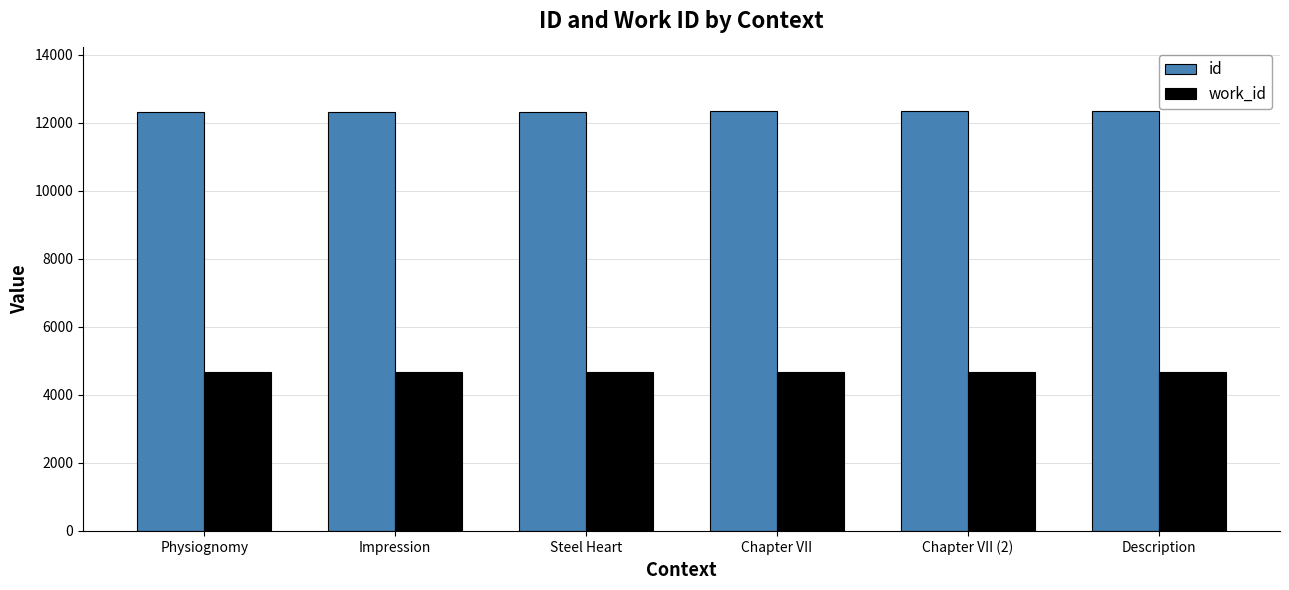

Is it true that work_id equals 4674 at Physiognomy?

True